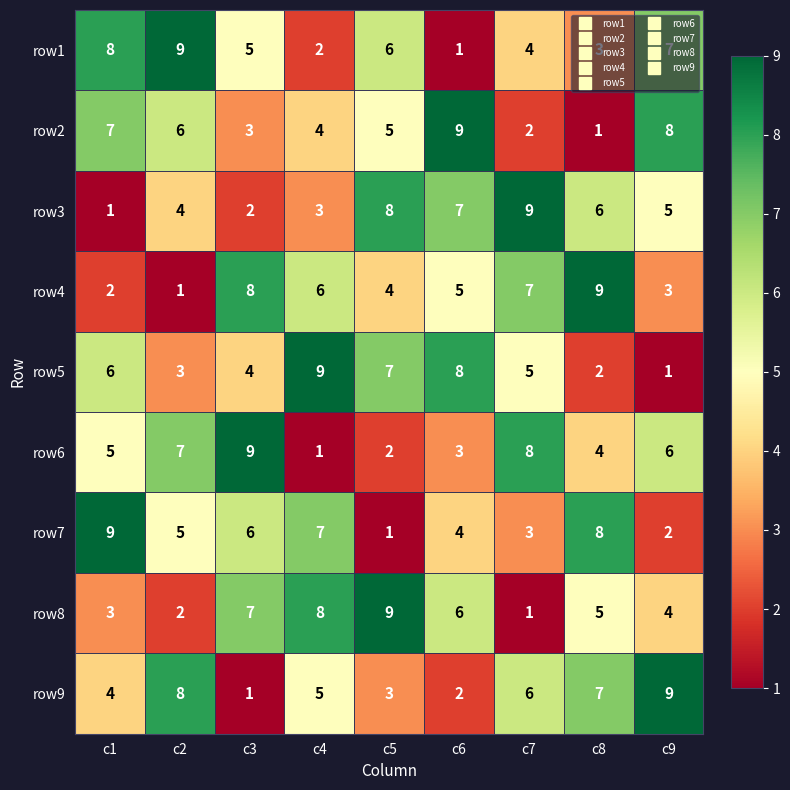

How many distinct data groups are displayed?

9